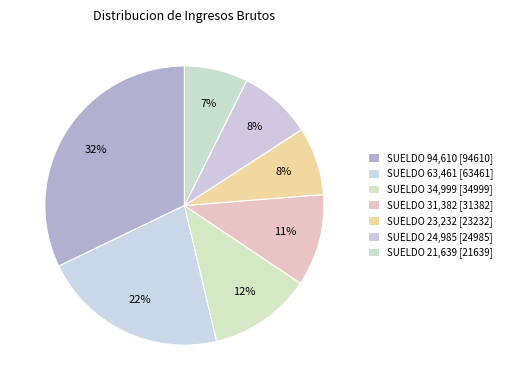

Rank the categories by value from lowest to highest.

SUELDO (21639), SUELDO (23232), SUELDO (24985), SUELDO (31382), SUELDO (34999), SUELDO (63461), SUELDO (94610)